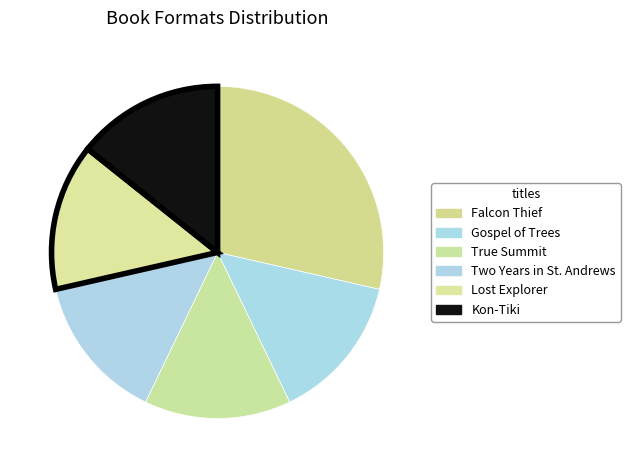

How many slices are in this pie chart?

6